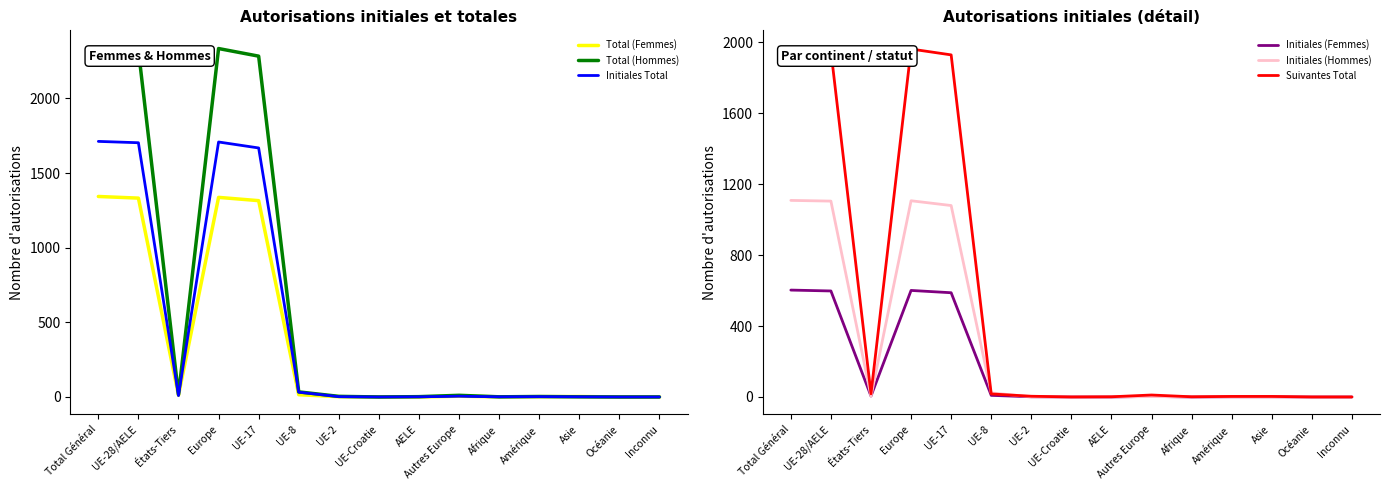

At how many categories does at least one series exceed 391?

4